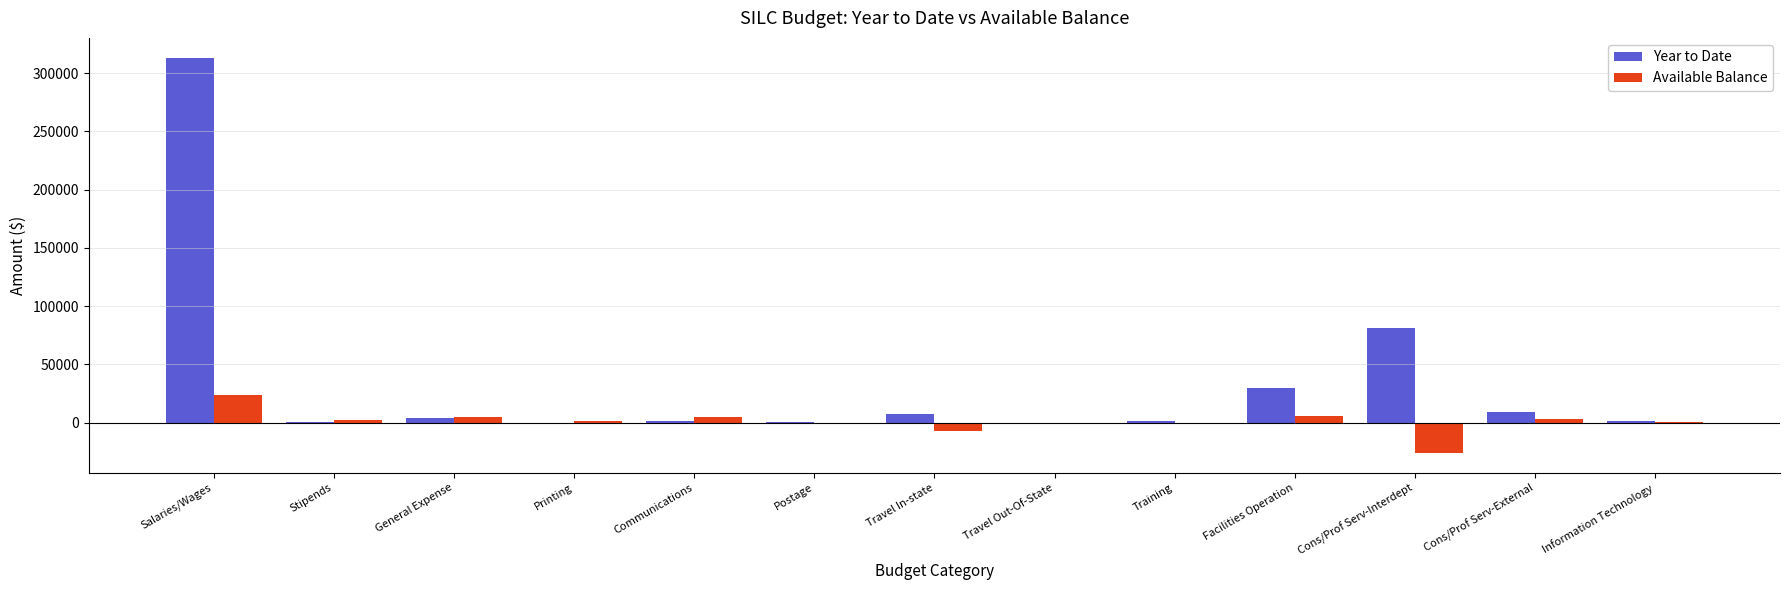

Which series has the largest total across all categories?

Year to Date